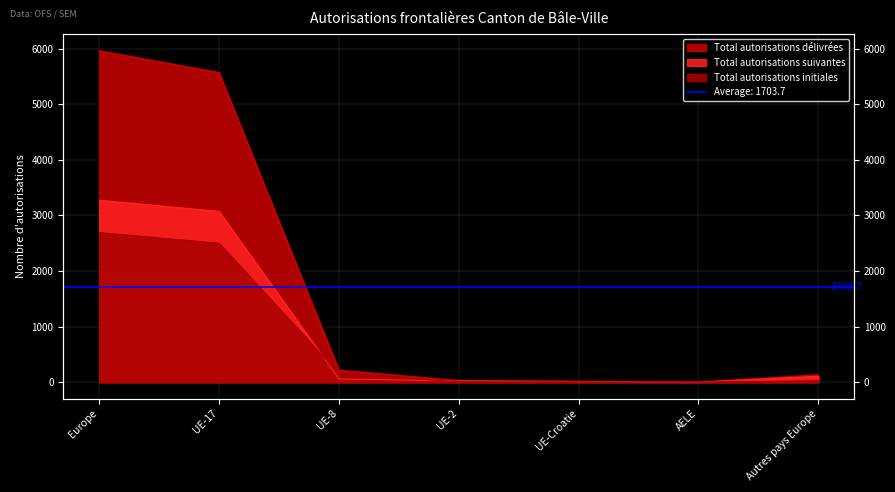

What are all the series names shown in the legend?

Total autorisations suivantes, Total autorisations initiales, Total autorisations délivrées